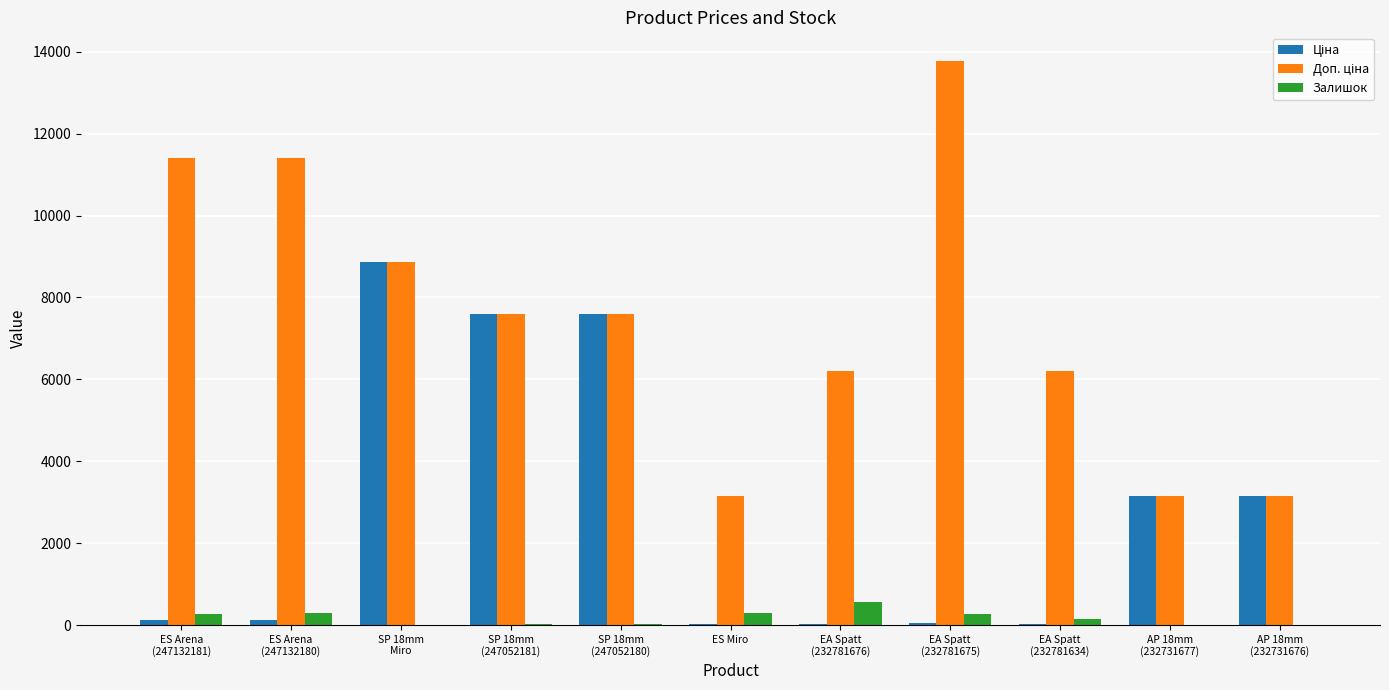

Are the bars grouped side by side (vs. stacked)?

Yes